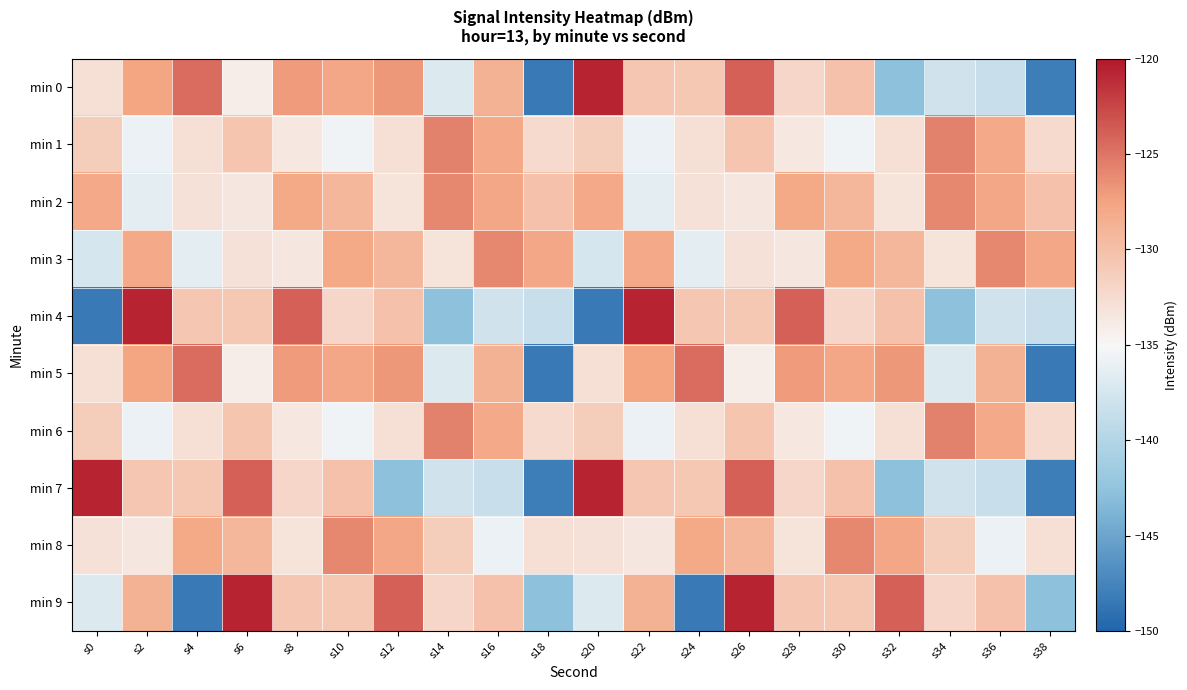

At s0, list the series in order from largest to smallest.

min 7, min 2, min 1, min 6, min 0, min 5, min 8, min 9, min 3, min 4